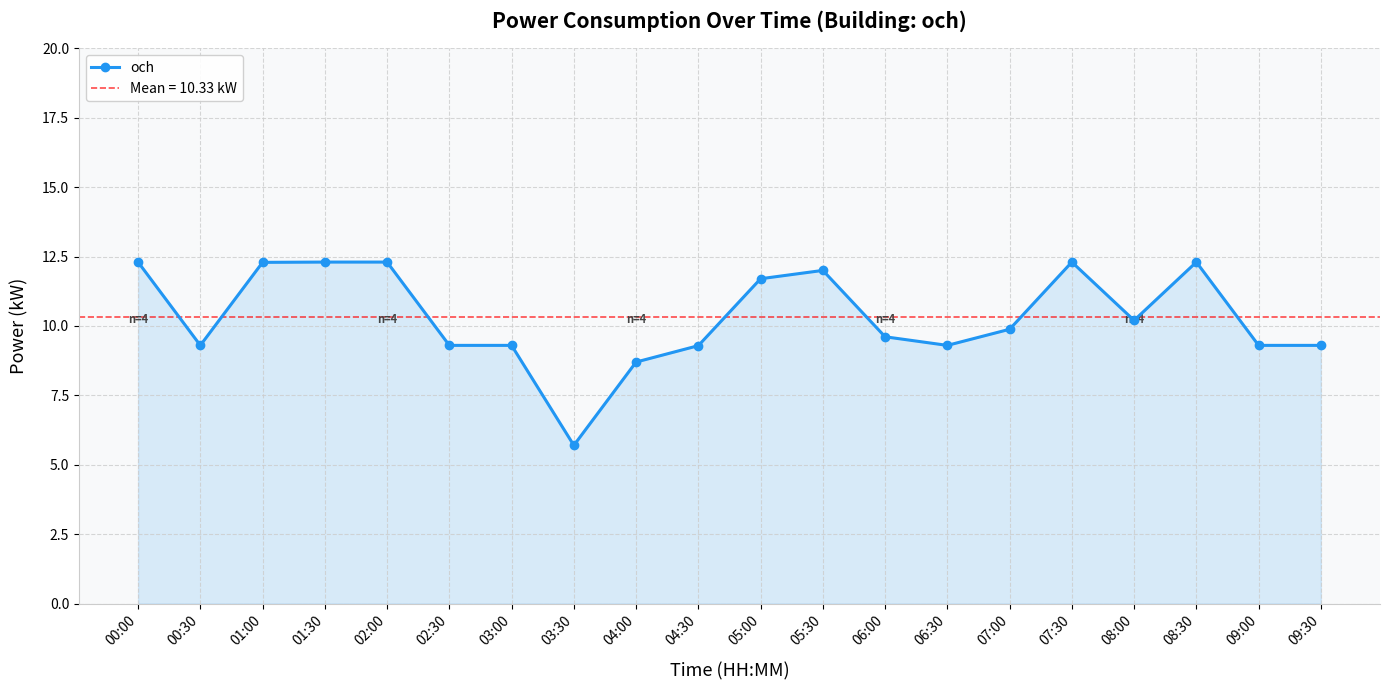

What is the value of the 1st point from the left?

12.3